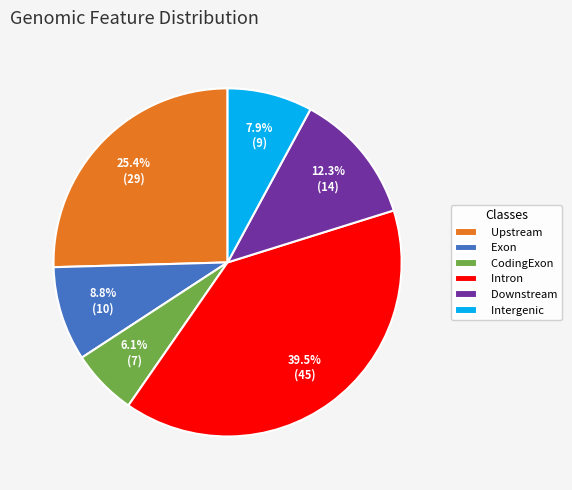

Is it true that CodingExon is 6% of the pie?

True